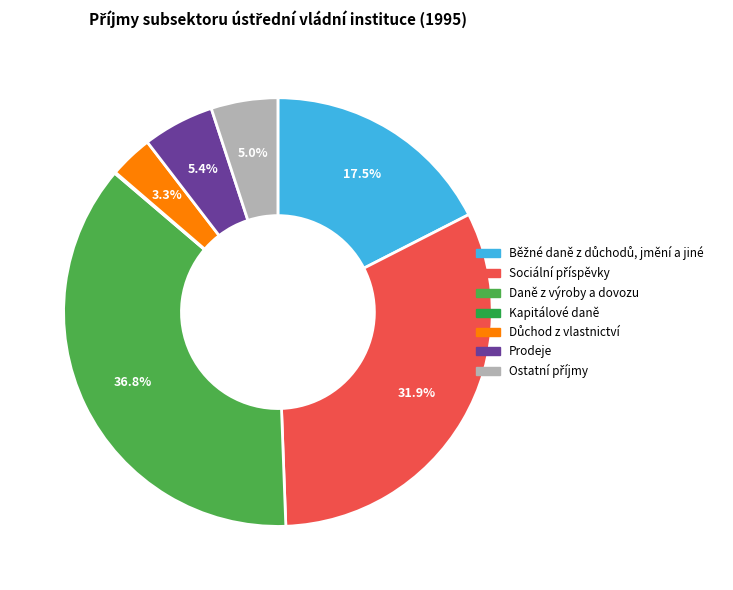

How many slices are in this pie chart?

7